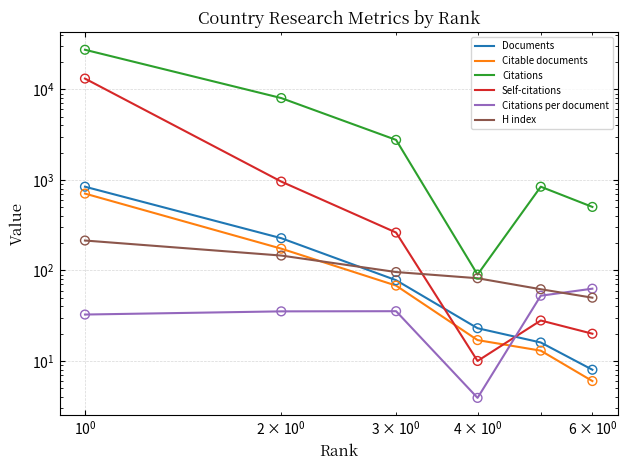

What are all the series names shown in the legend?

Documents, Citable documents, Citations, Self-citations, Citations per document, H index